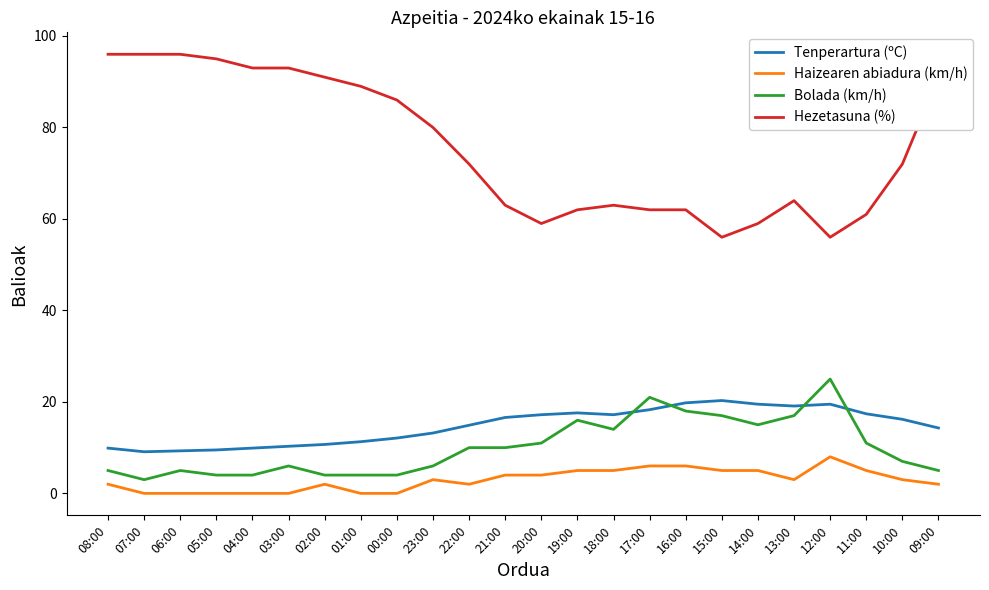

What is the lowest value of the Bolada (km/h) series?

3.0